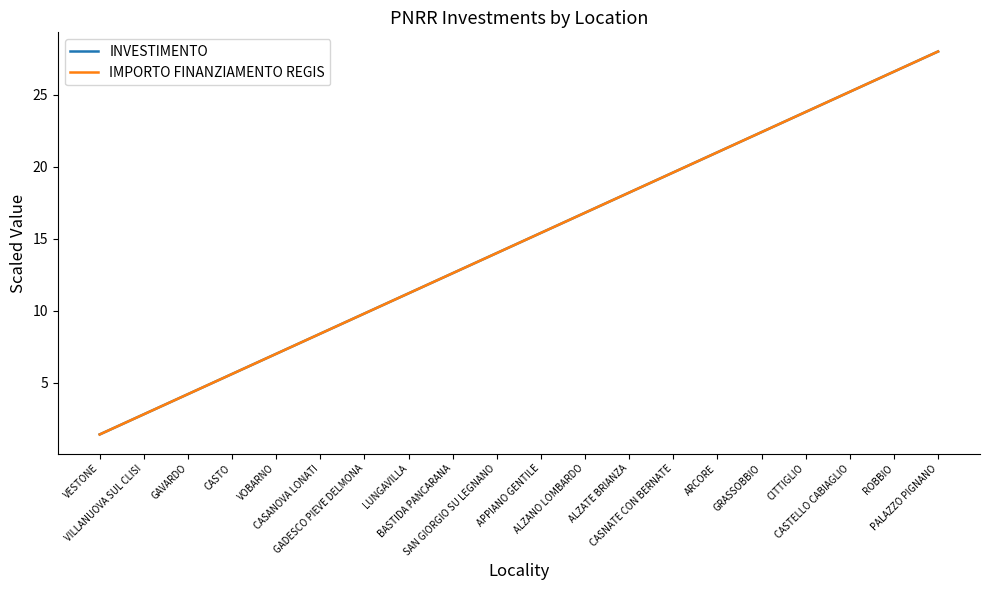

True or false: IMPORTO FINANZIAMENTO REGIS and INVESTIMENTO cross at least once.

False